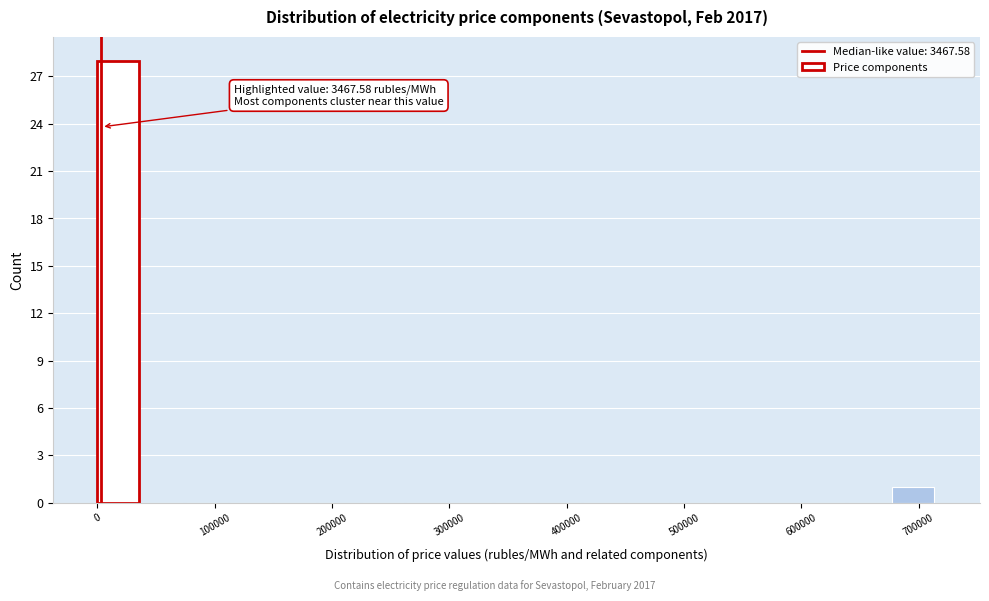

Around what value on the x-axis is the tallest bar? Give the approximate position of its centre, as read against the axis.

20000